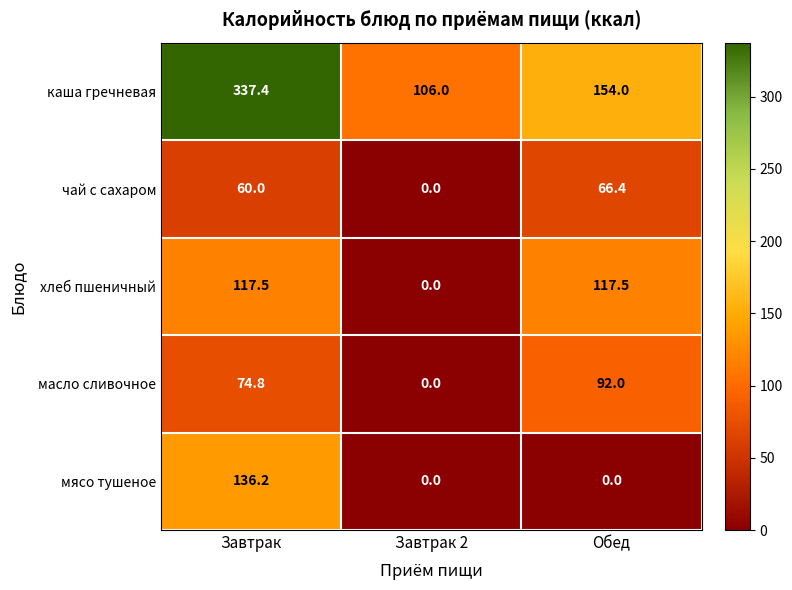

At which category is the sum across all series the highest?

Завтрак